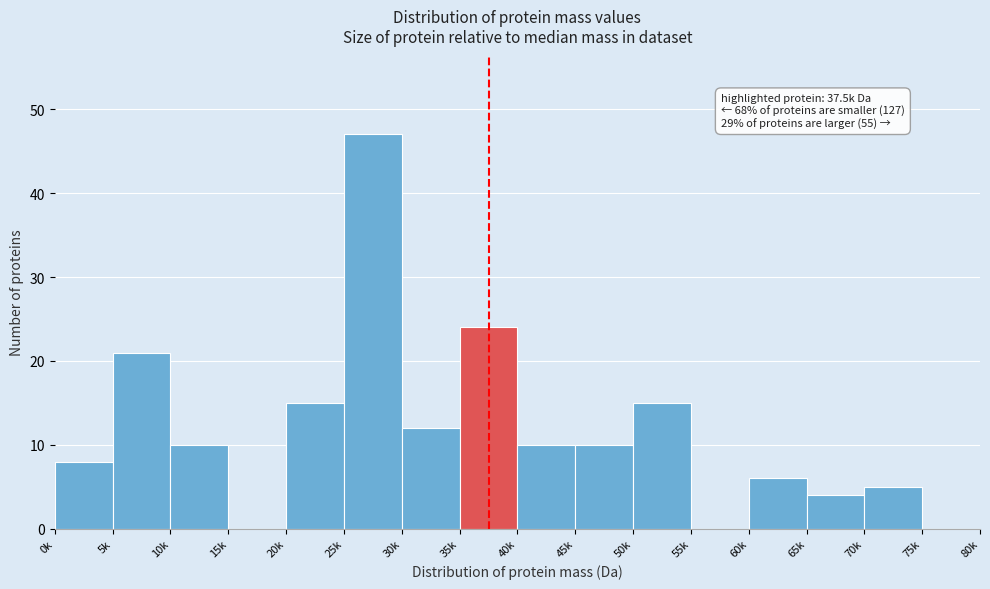

Reading left to right, list all the values displayed in this chart.

0k=8	5k=21	10k=10	15k=0	20k=15	25k=47	30k=12	35k=24	40k=10	45k=10	50k=15	55k=0	60k=6	65k=4	70k=5	75k=0